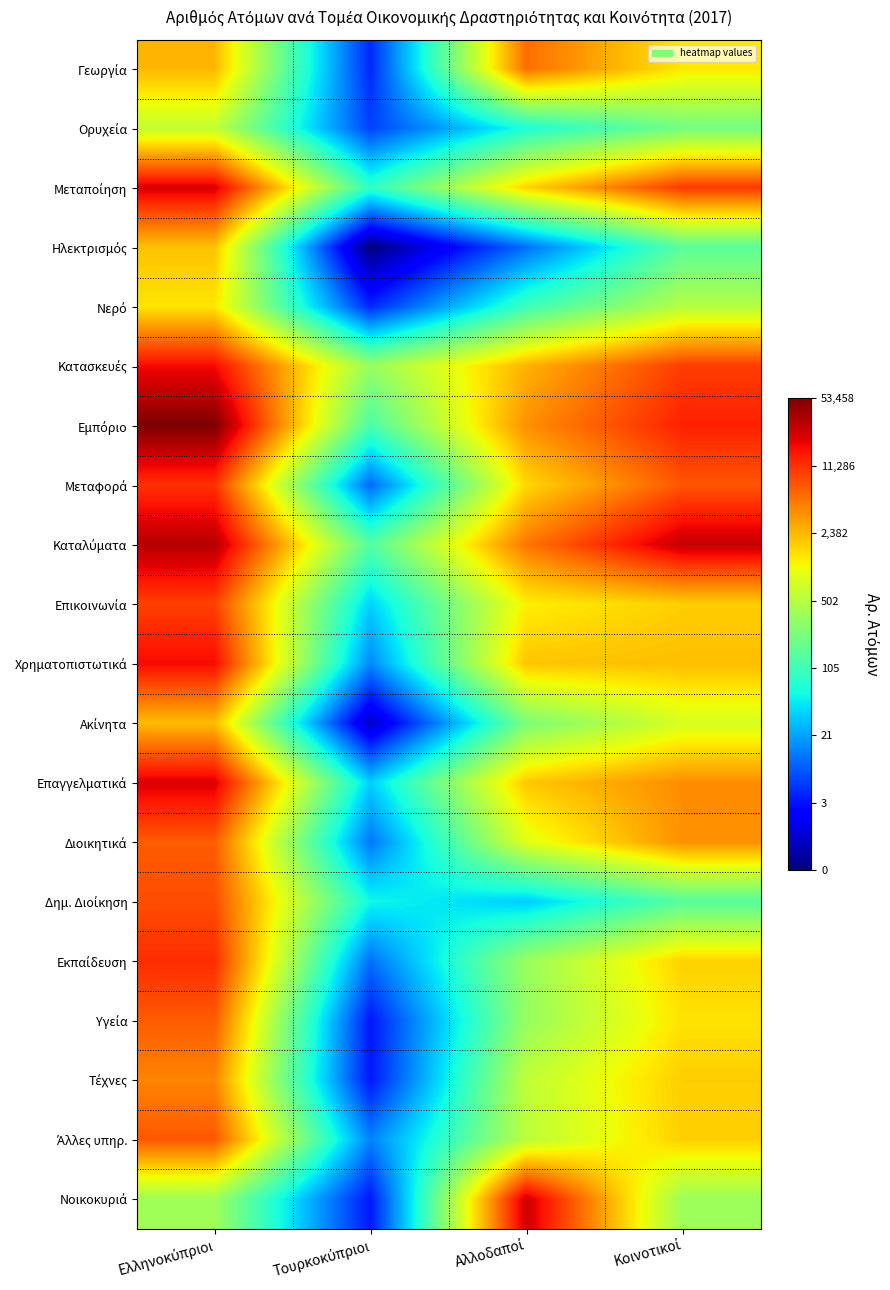

At which category is the sum across all series the highest?

Ελληνοκύπριοι